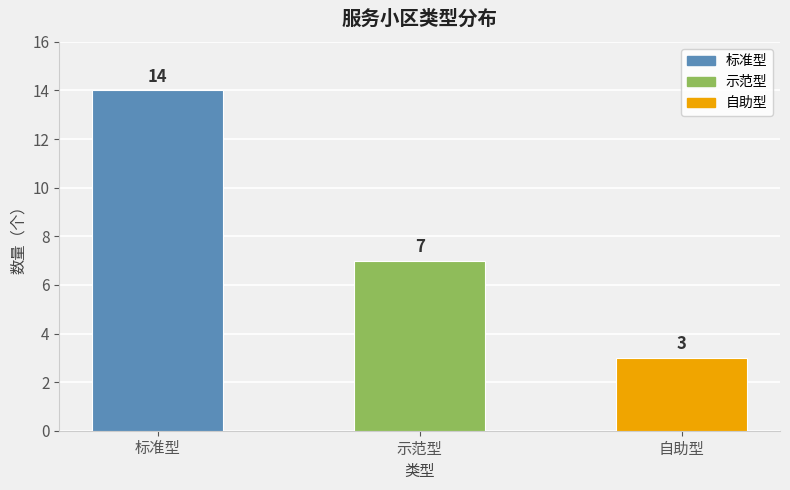

Which label corresponds to the smallest value in the chart?

自助型